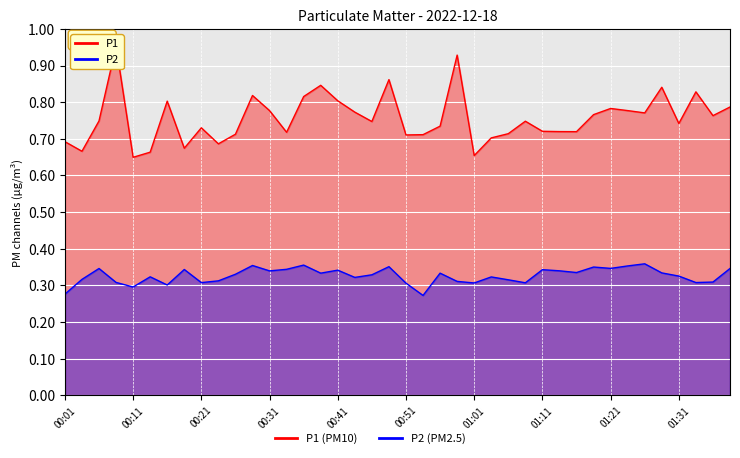

What value does the P2 series have at 00:08?

0.3